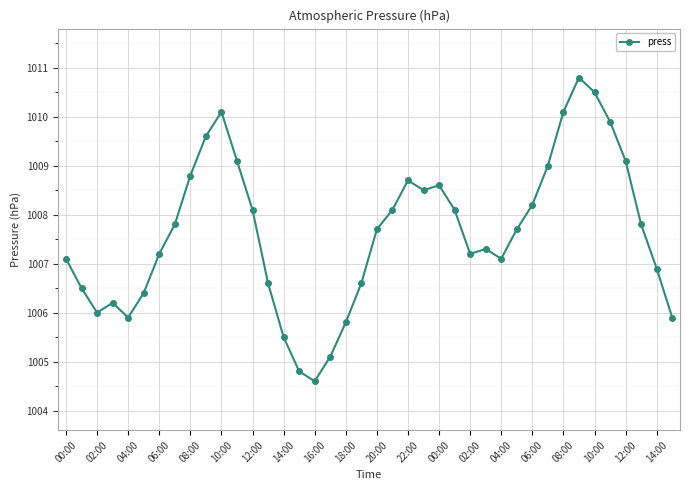

How many categories are shown in the chart?

40